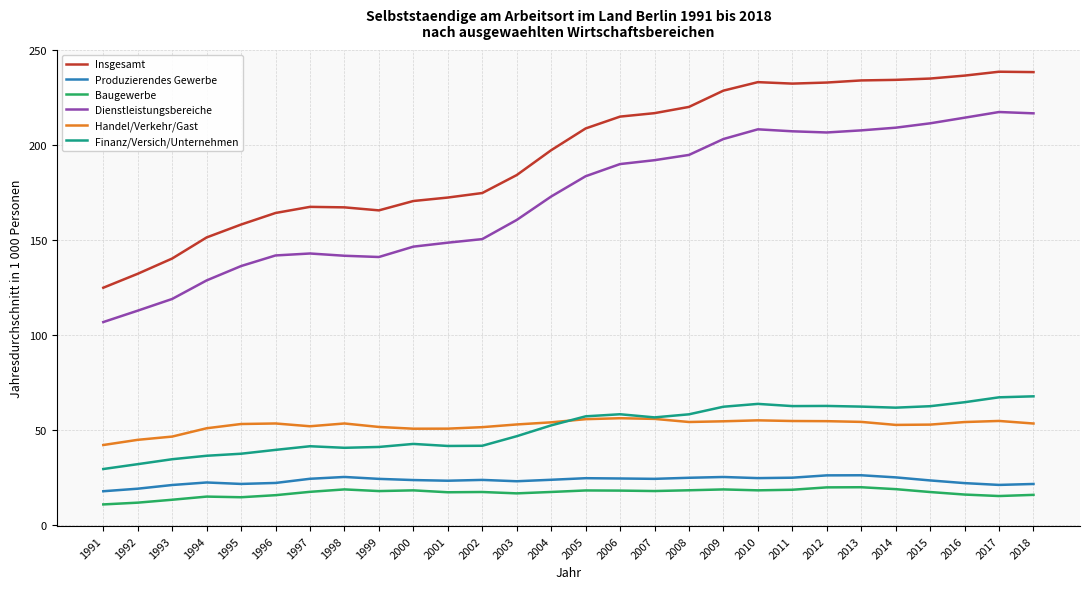

What is the sum of all Insgesamt values?

5477.3